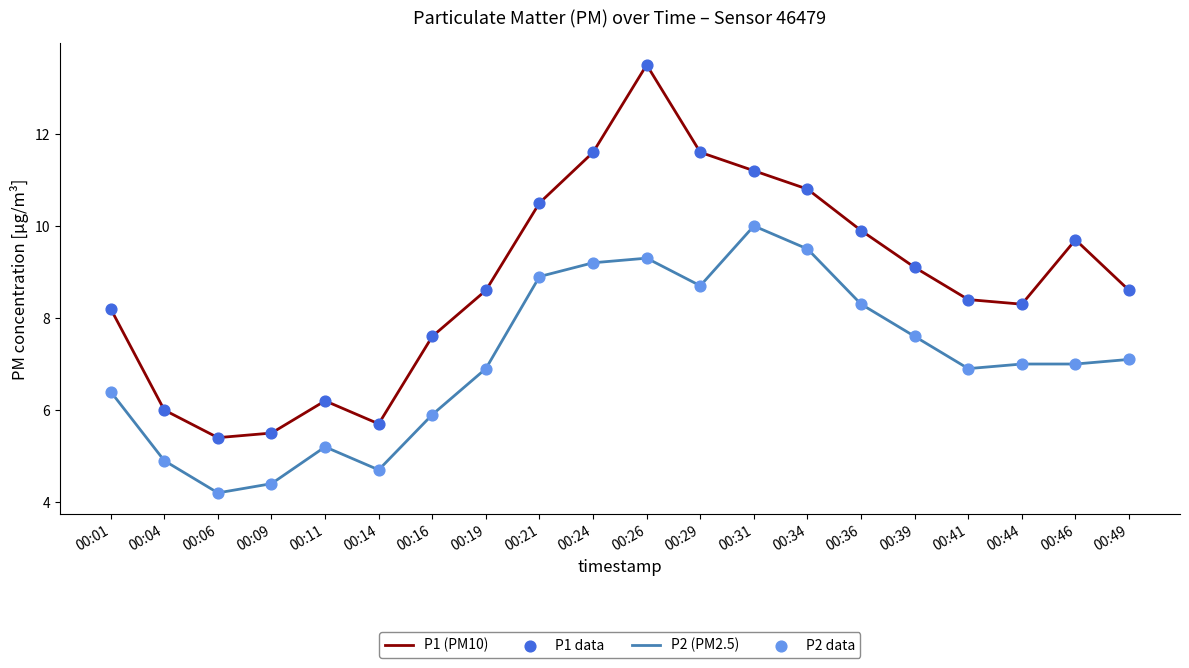

What is the spread (max minus min) of values at 00:29?

2.9